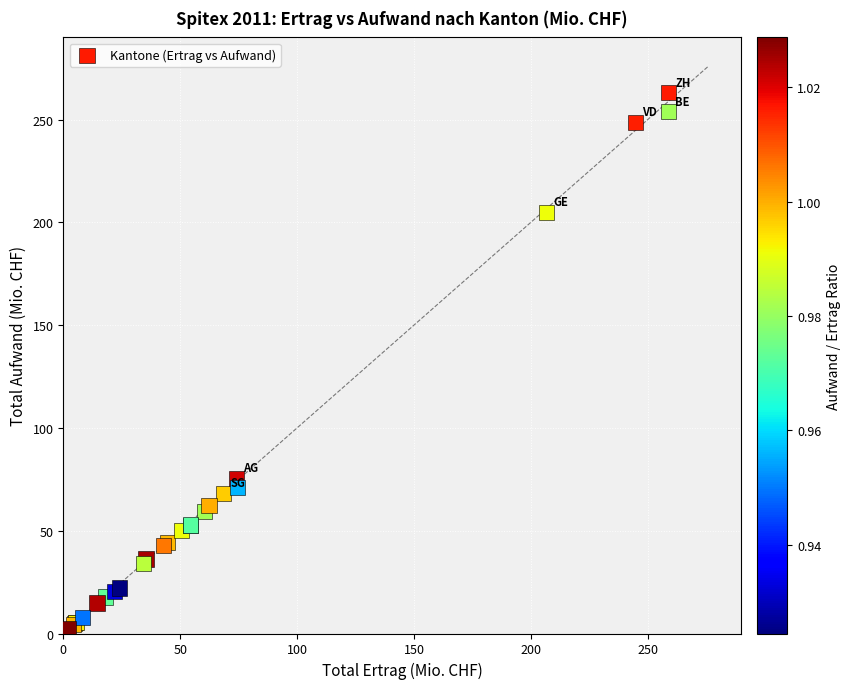

What Y value in the scatter plot is closest to 132?

75.6